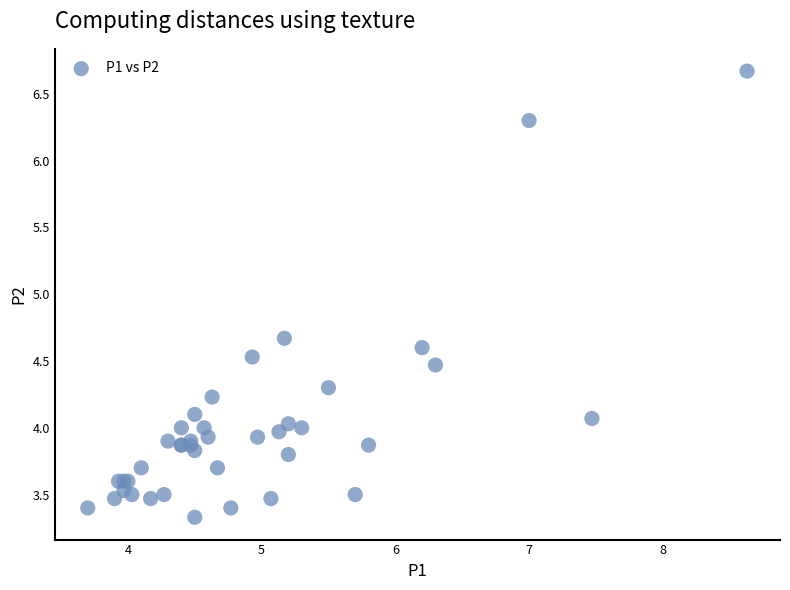

What Y value in the scatter plot is closest to 5?

4.7